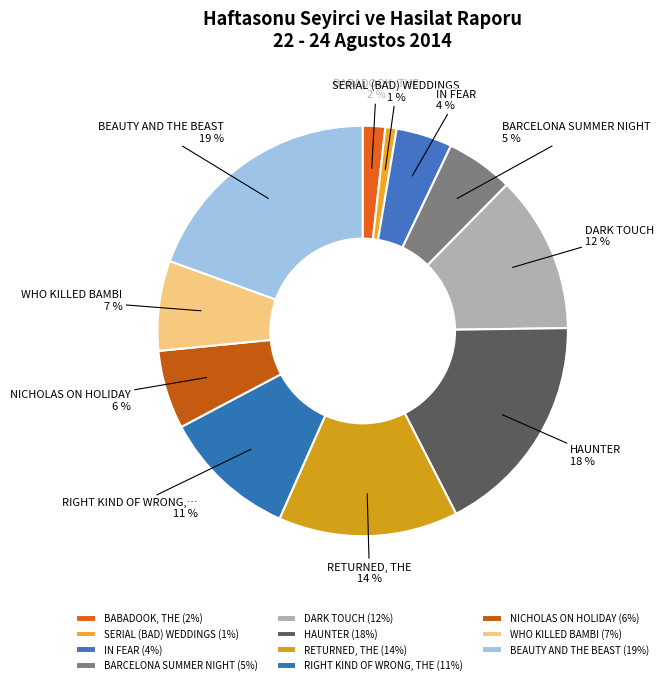

To the nearest percent, what is the difference between the RETURNED, THE and IN FEAR slice percentages?

10%